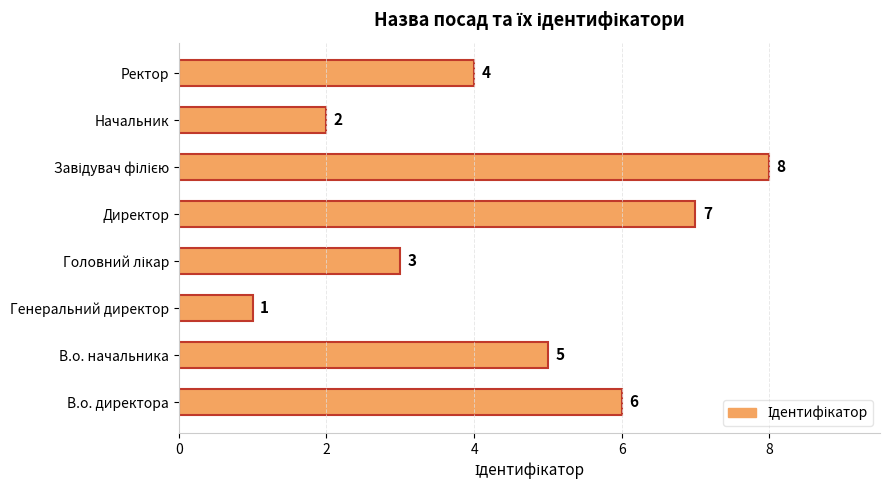

What is the difference between the values at В.о. начальника and Начальник?

3